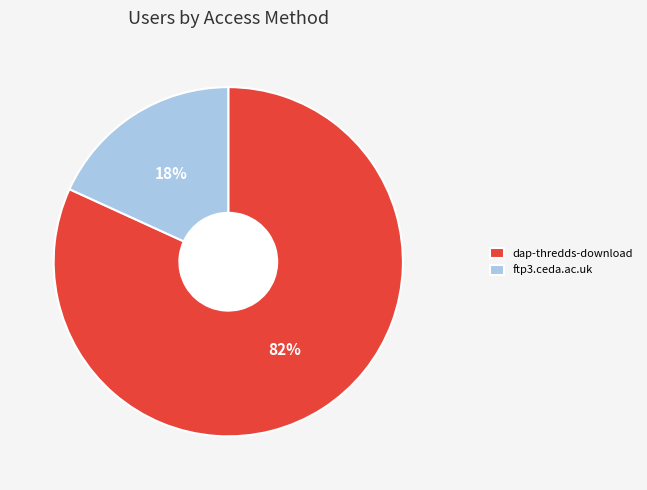

Between dap-thredds-download and ftp3.ceda.ac.uk, which is larger?

dap-thredds-download